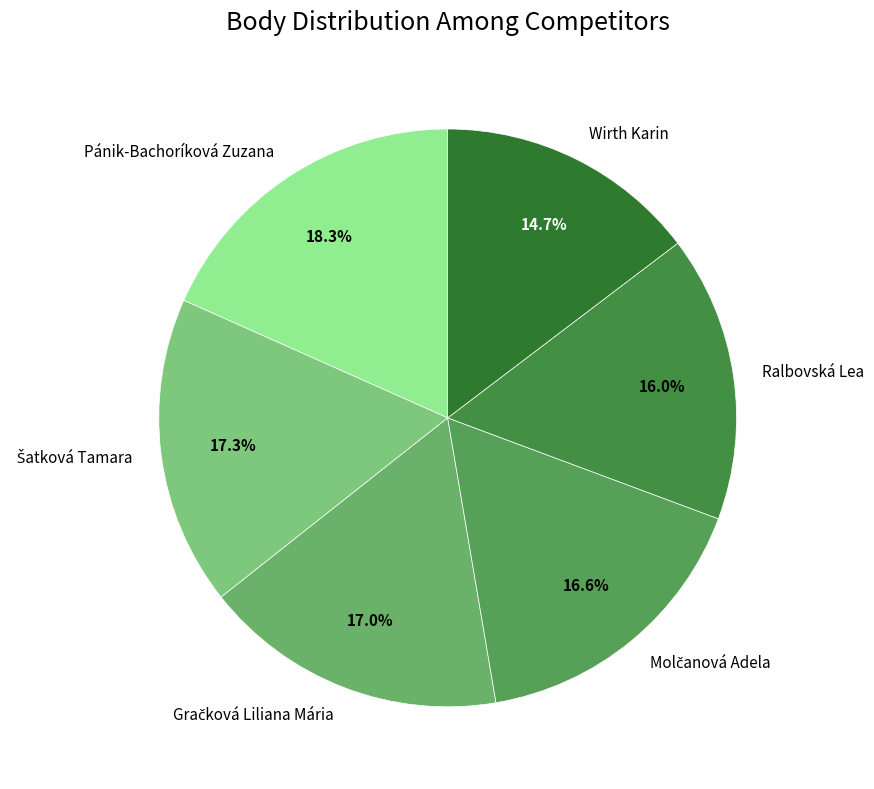

What is the smallest slice in the pie chart?

Wirth Karin